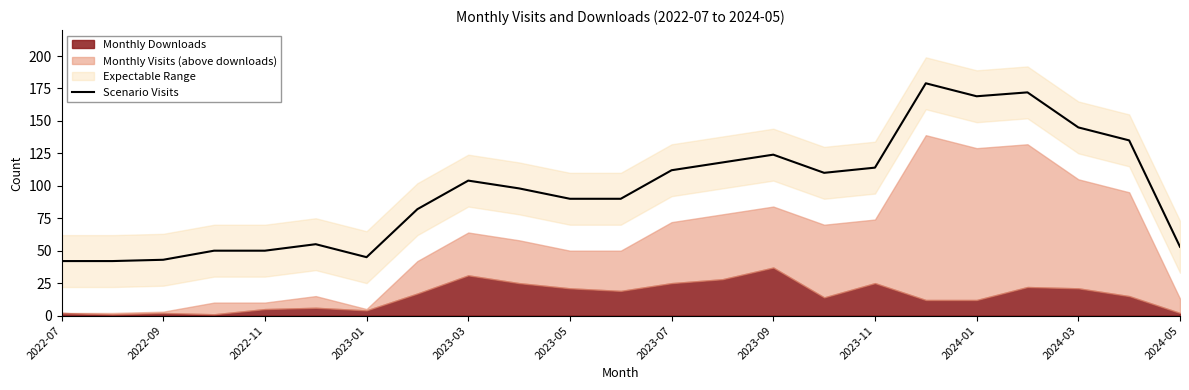

Which category has the lowest value across all series?

2022-07